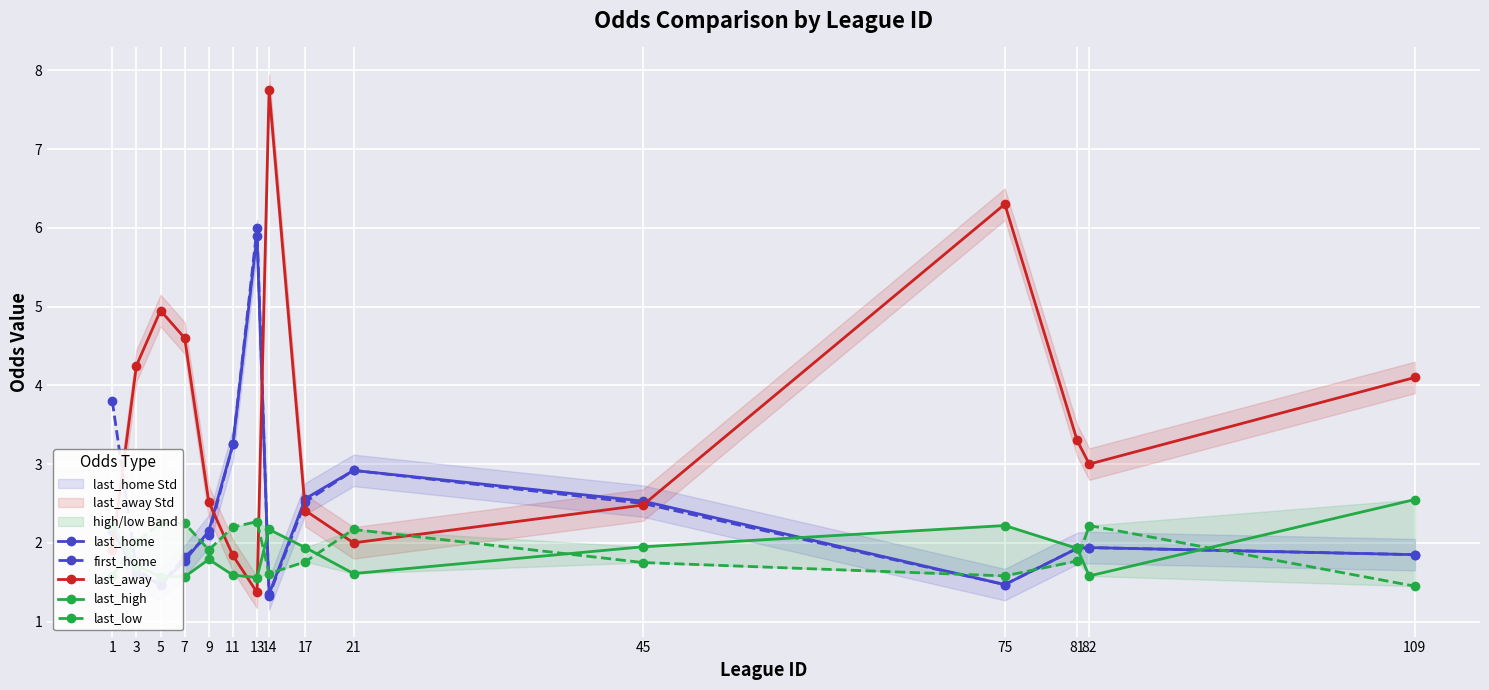

Reading left to right, transcribe all the data shown in this chart.

last_home: 2.1	1.6	1.5	1.8	2.1	3.2	5.9	1.4	2.6	2.9	2.5	1.5	1.9	1.9	1.9
first_home: 3.8	1.7	1.5	1.8	2.1	3.2	6.0	1.3	2.5	2.9	2.5	1.5	1.9	1.9	1.9
last_away: 1.9	4.2	5.0	4.6	2.5	1.8	1.4	7.8	2.4	2.0	2.5	6.3	3.3	3.0	4.1
last_high: 2.2	1.7	1.6	1.6	1.8	1.6	1.6	2.2	1.9	1.6	1.9	2.2	1.9	1.6	2.5
last_low: 1.6	2.0	2.2	2.2	1.9	2.2	2.3	1.6	1.8	2.2	1.8	1.6	1.8	2.2	1.4